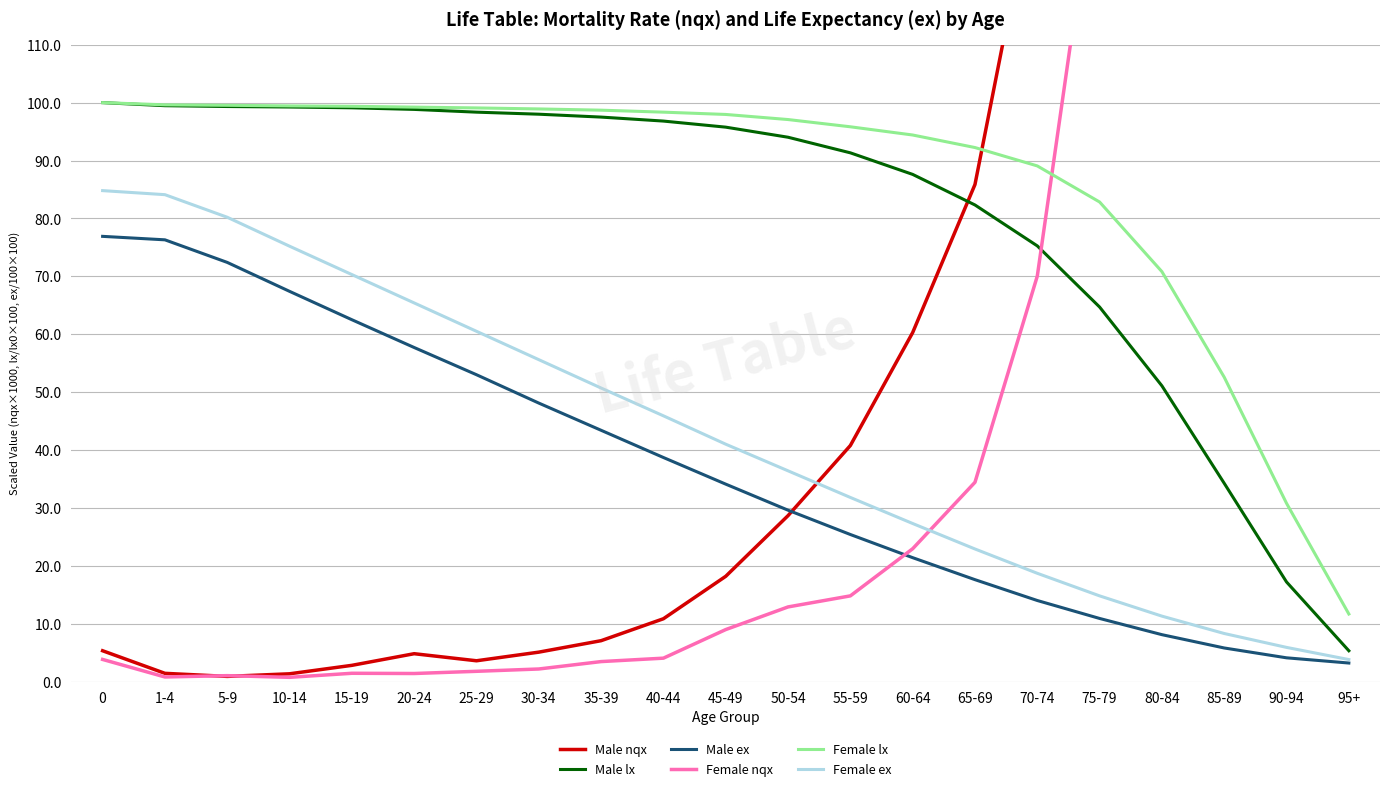

What is the label of the 14th point from the right?

30-34